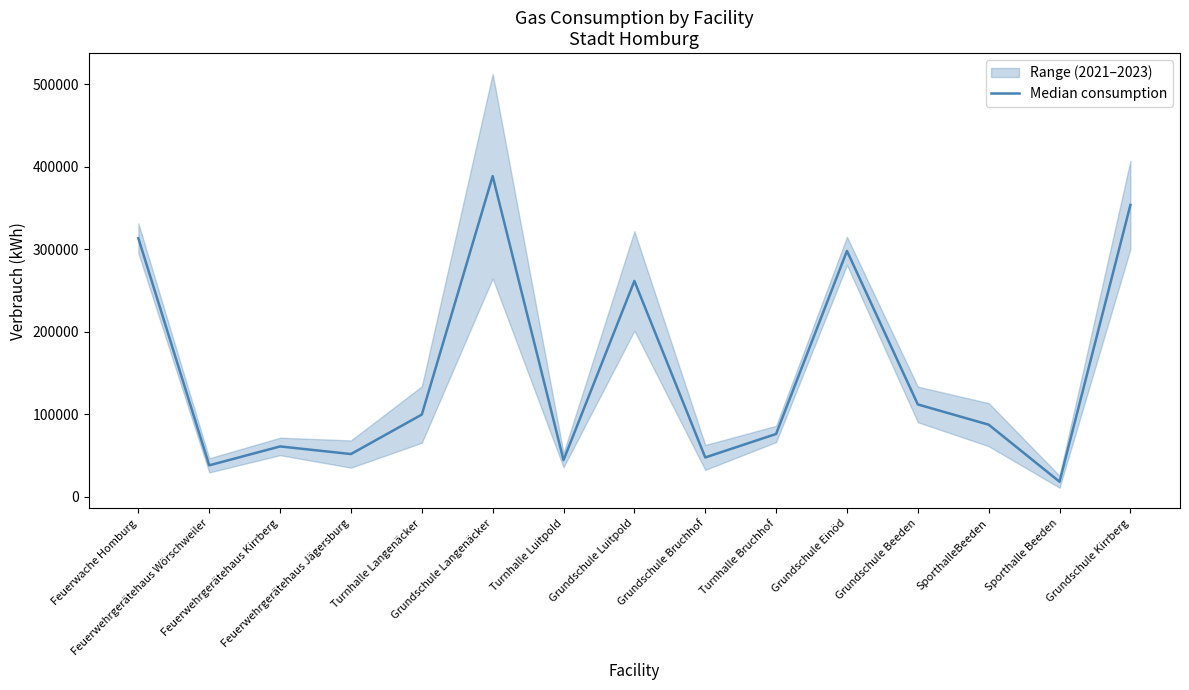

List the labels in order of value, smallest first.

Sporthalle Beeden, Feuerwehrgerätehaus Wörschweiler, Turnhalle Luitpold, Grundschule Bruchhof, Feuerwehrgerätehaus Jägersburg, Feuerwehrgerätehaus Kirrberg, Turnhalle Bruchhof, SporthalleBeeden, Turnhalle Langenäcker, Grundschule Beeden, Grundschule Luitpold, Grundschule Einöd, Feuerwache Homburg, Grundschule Kirrberg, Grundschule Langenäcker